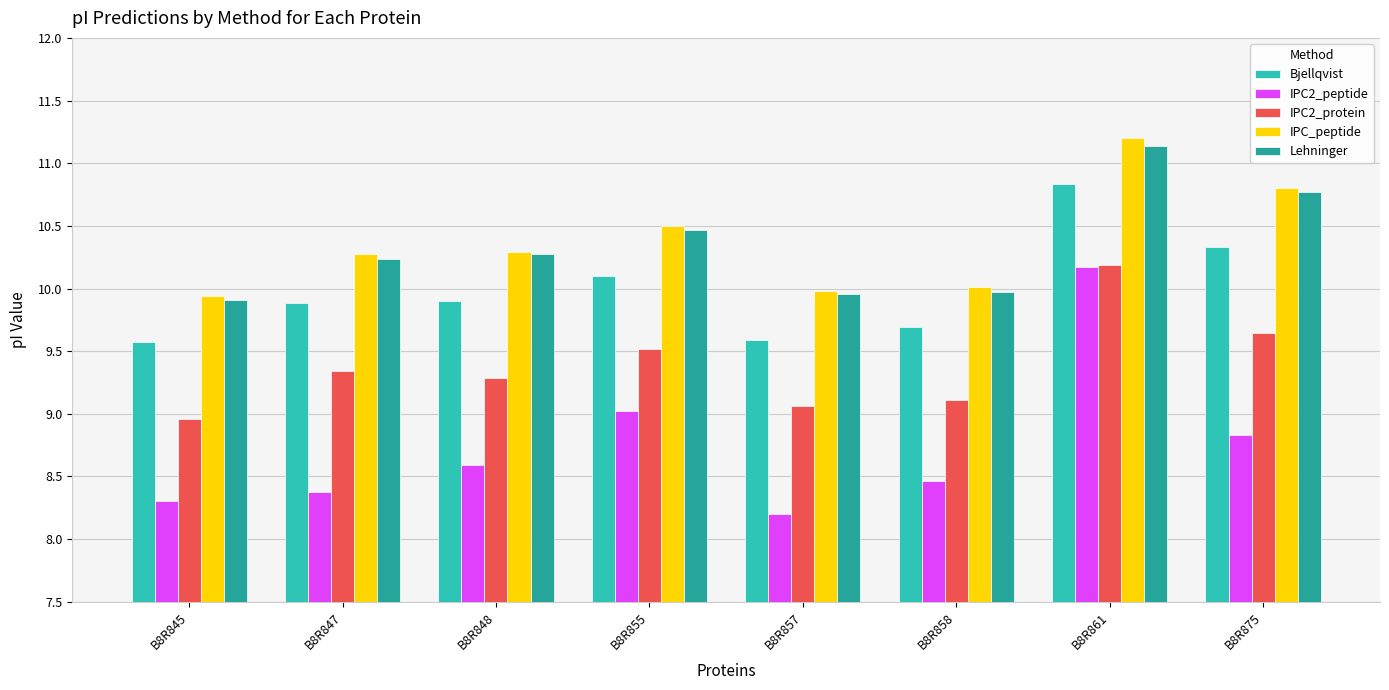

The IPC2_peptide series shows 8.5 at B8R858. True or false?

True